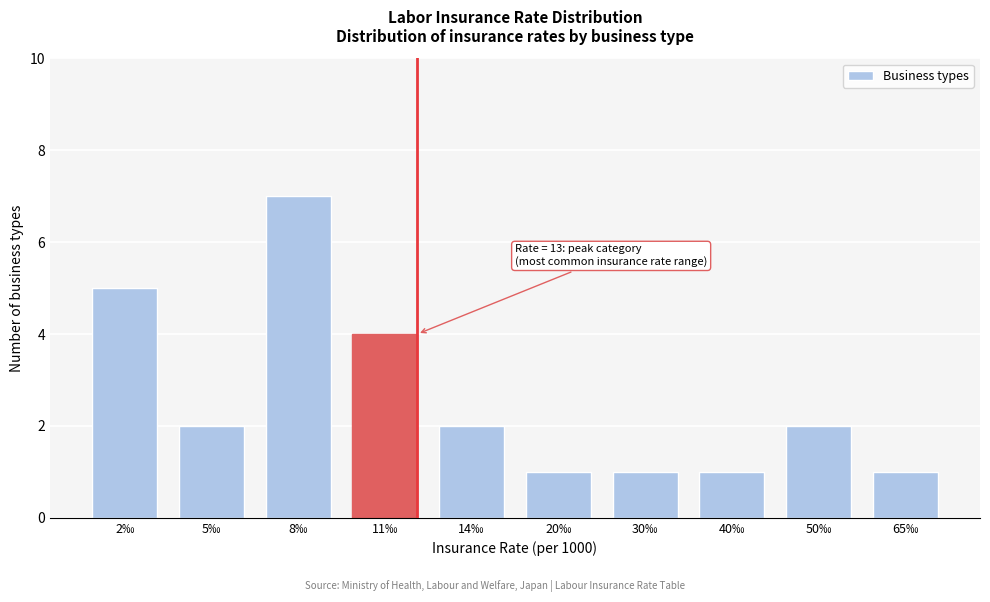

Reading left to right, transcribe all the data shown in this chart.

5	2	7	4	2	1	1	1	2	1